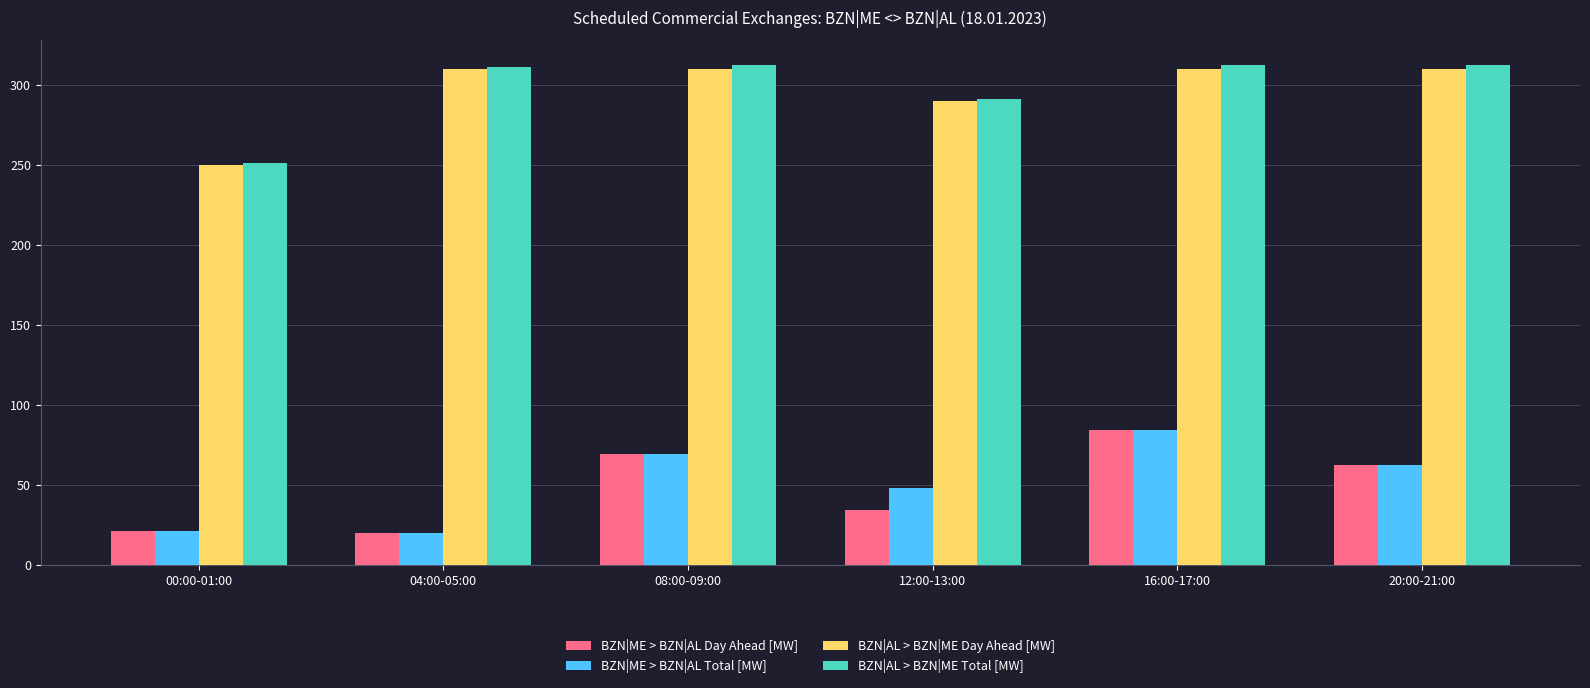

Between 08:00-09:00 and 12:00-13:00, which series saw the biggest shift?

BZN|ME > BZN|AL Day Ahead [MW]